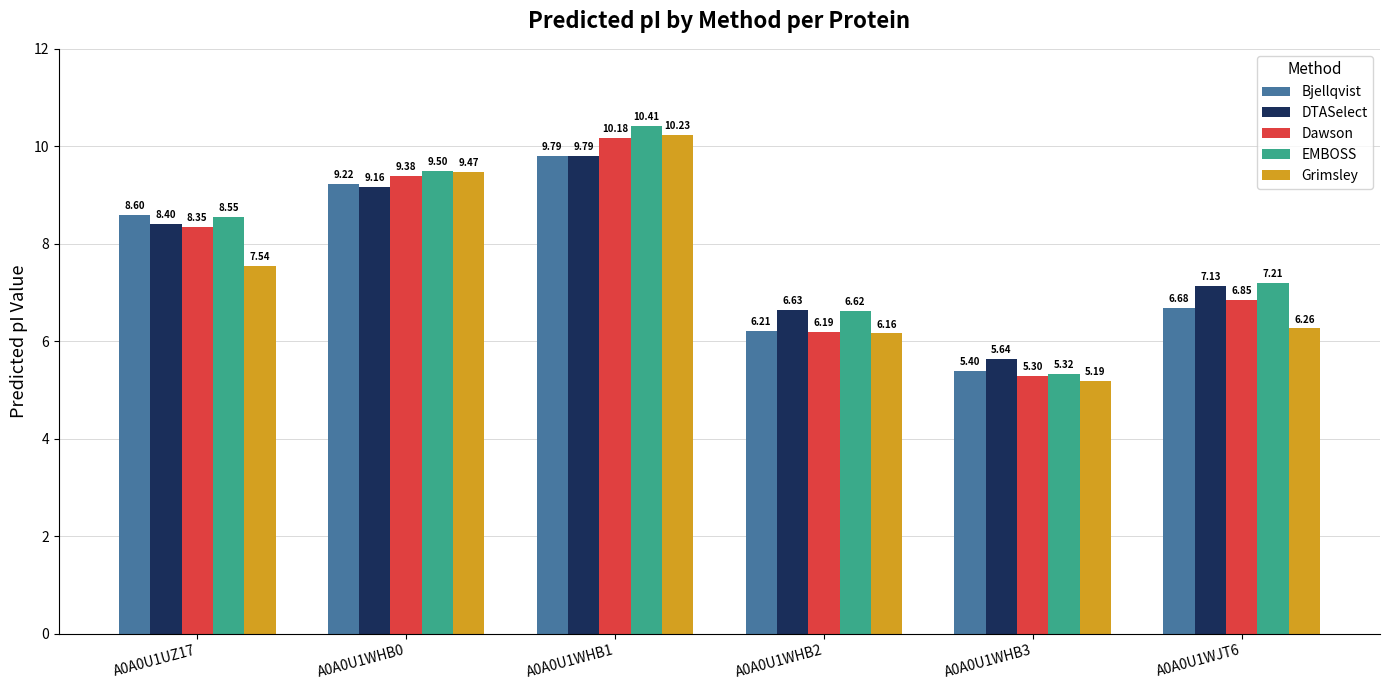

What is the approximate value of Bjellqvist at A0A0U1WHB3?

5.4